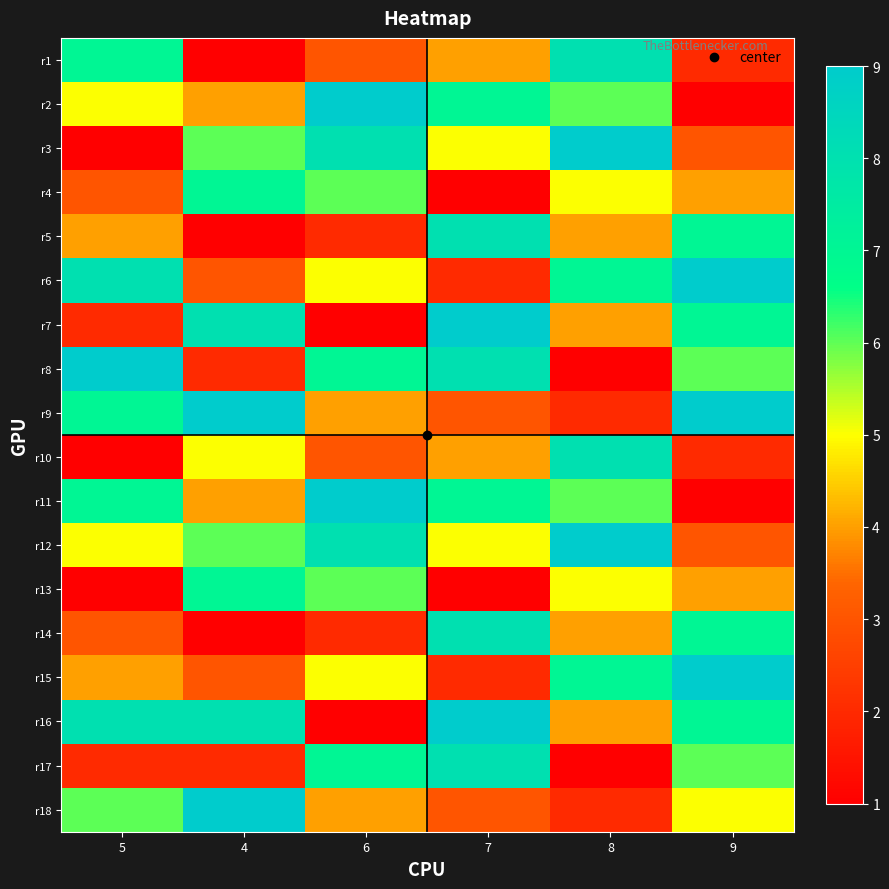

At 4, list the series in order from smallest to largest.

r1, r5, r14, r8, r17, r6, r15, r2, r11, r10, r3, r12, r4, r13, r7, r16, r9, r18